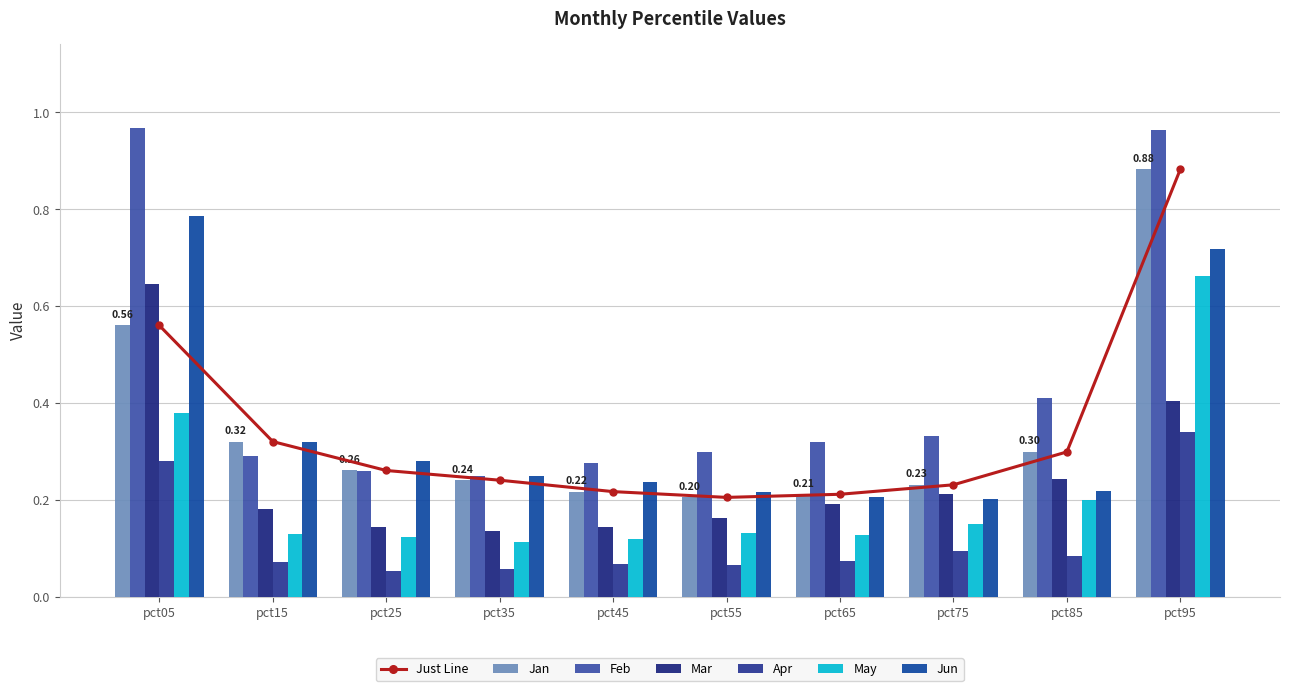

Is the value of Apr at pct15 greater than the value of Jun at pct25?

No